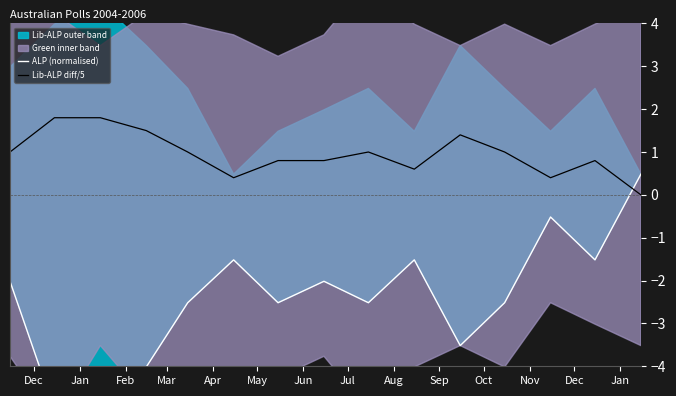

Read the Lib-ALP diff/5 value at Mar.

1.5